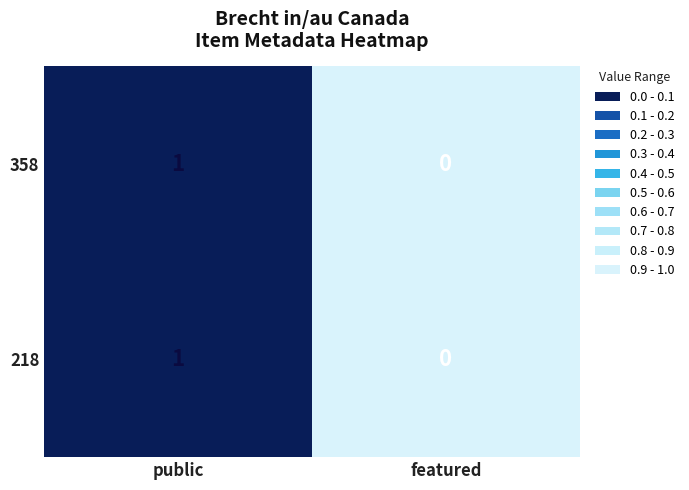

At which label does 358 reach its peak?

public